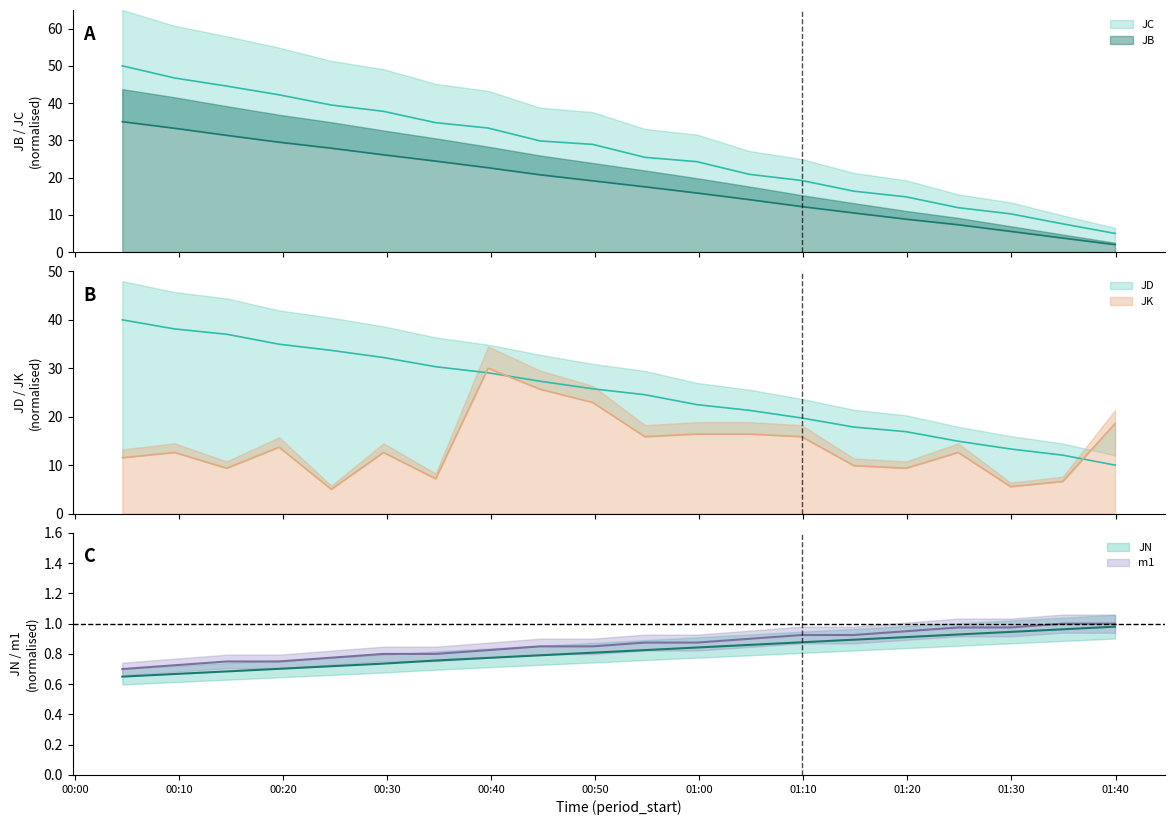

How many series are shown in this chart?

6